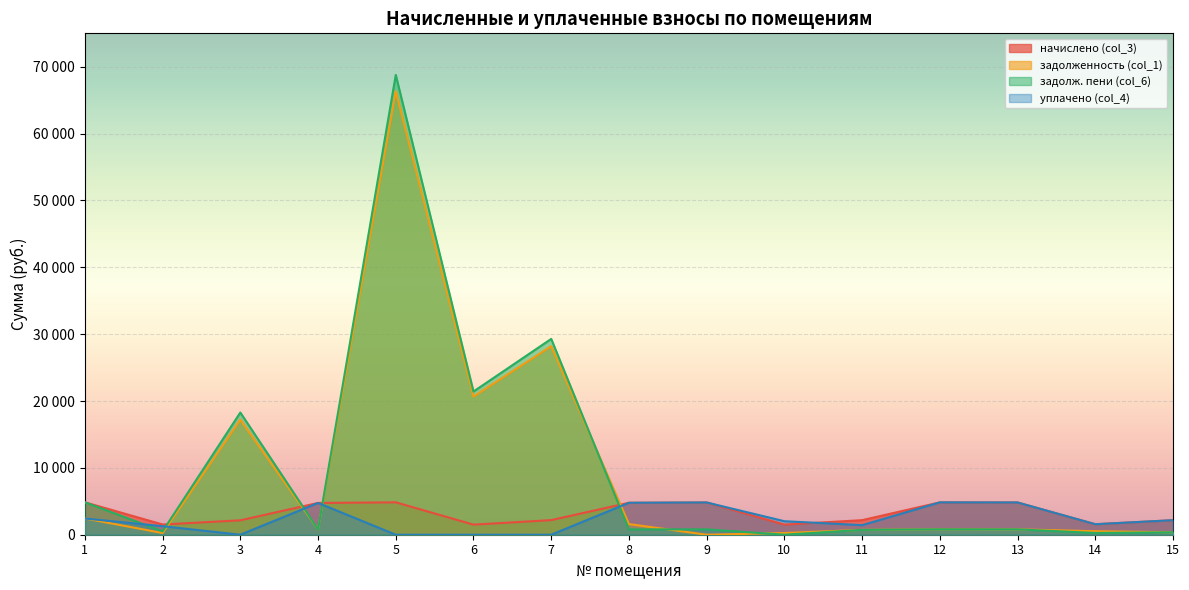

What is the difference between the second highest and second lowest values in the задолж. пени (col_6) series?

29030.1